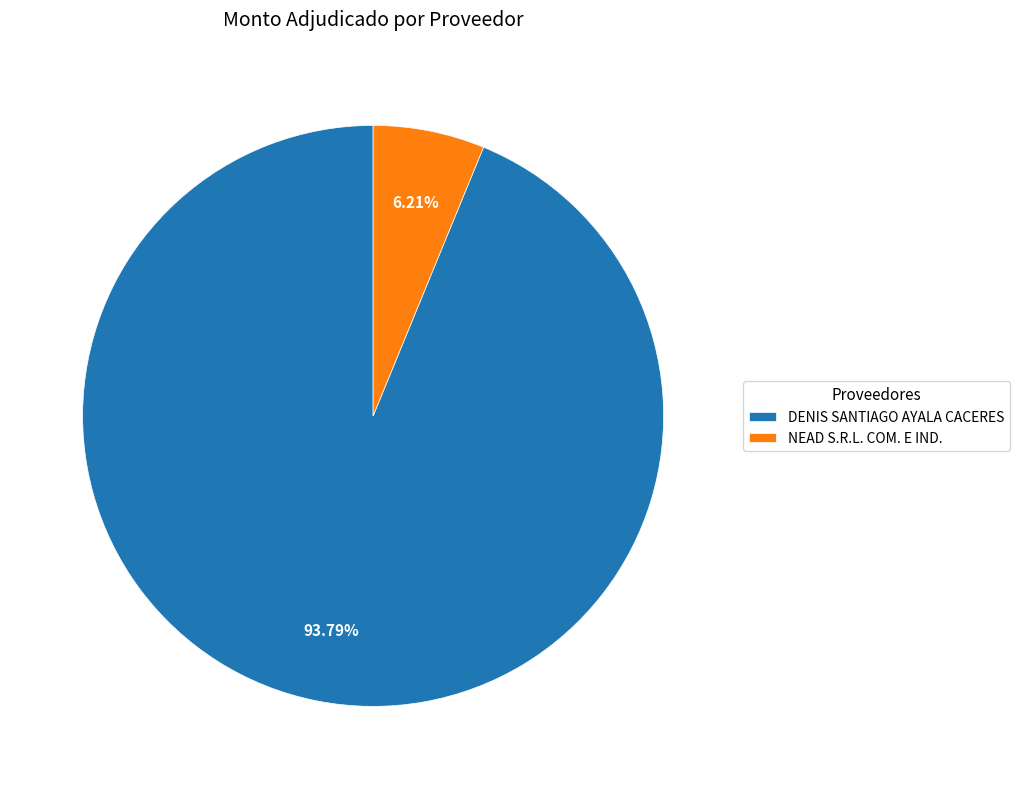

Which has a higher value, DENIS SANTIAGO AYALA CACERES or NEAD S.R.L. COM. E IND.?

DENIS SANTIAGO AYALA CACERES